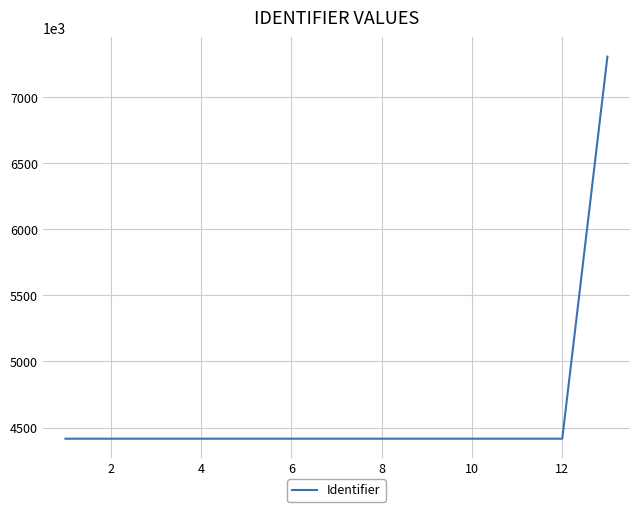

What is the minimum value shown in the chart?

4415163